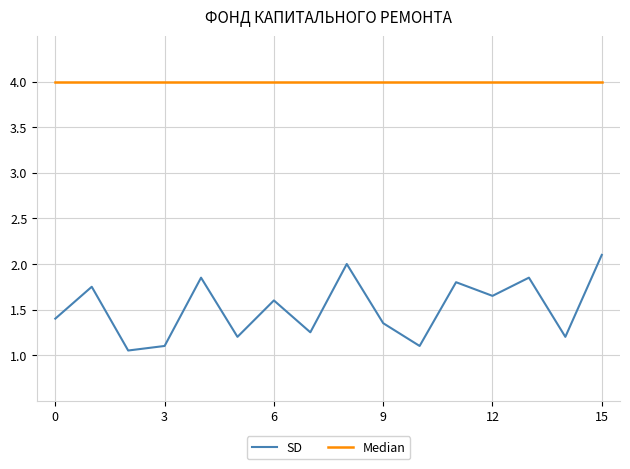

Which series has the largest total across all categories?

Median